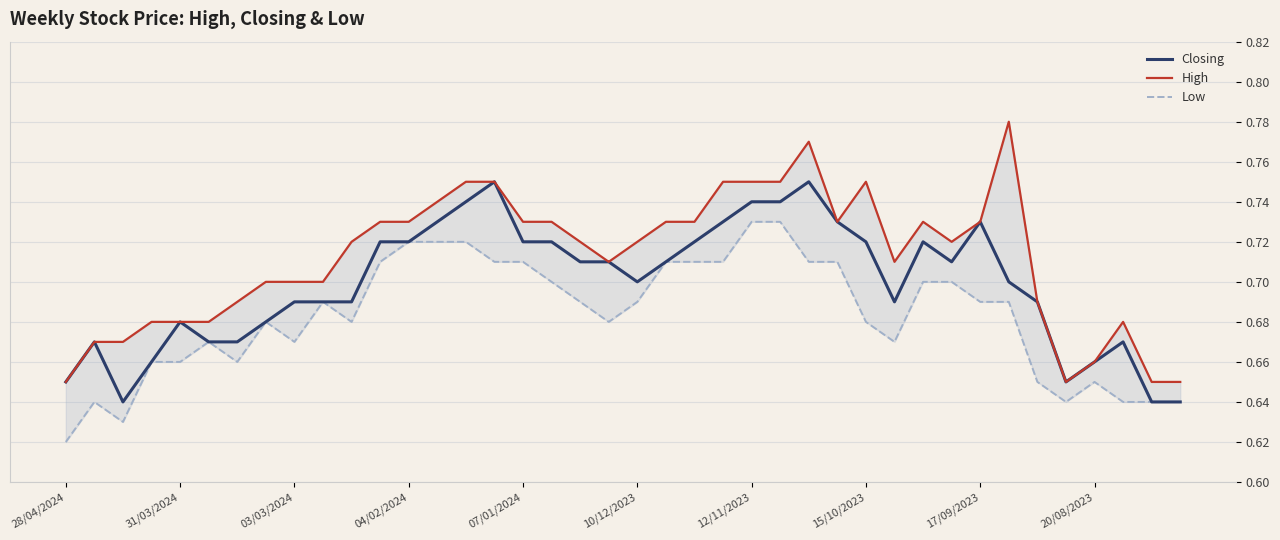

What is the approximate value of Closing at 10/12/2023?

0.7